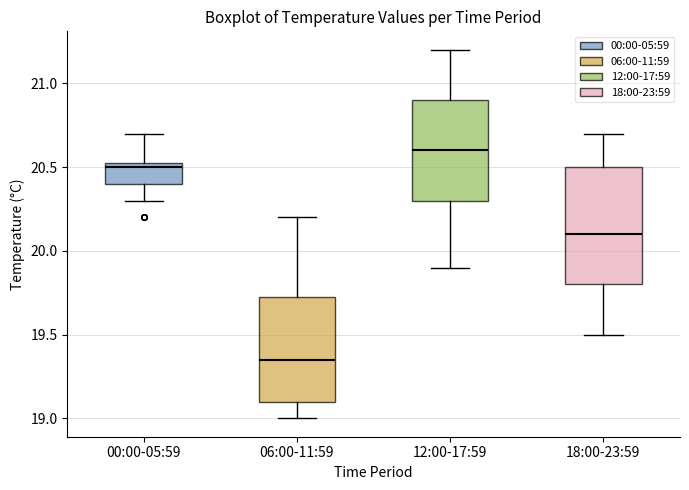

Which box is the tallest, from its lower edge to its upper edge?

18:00-23:59